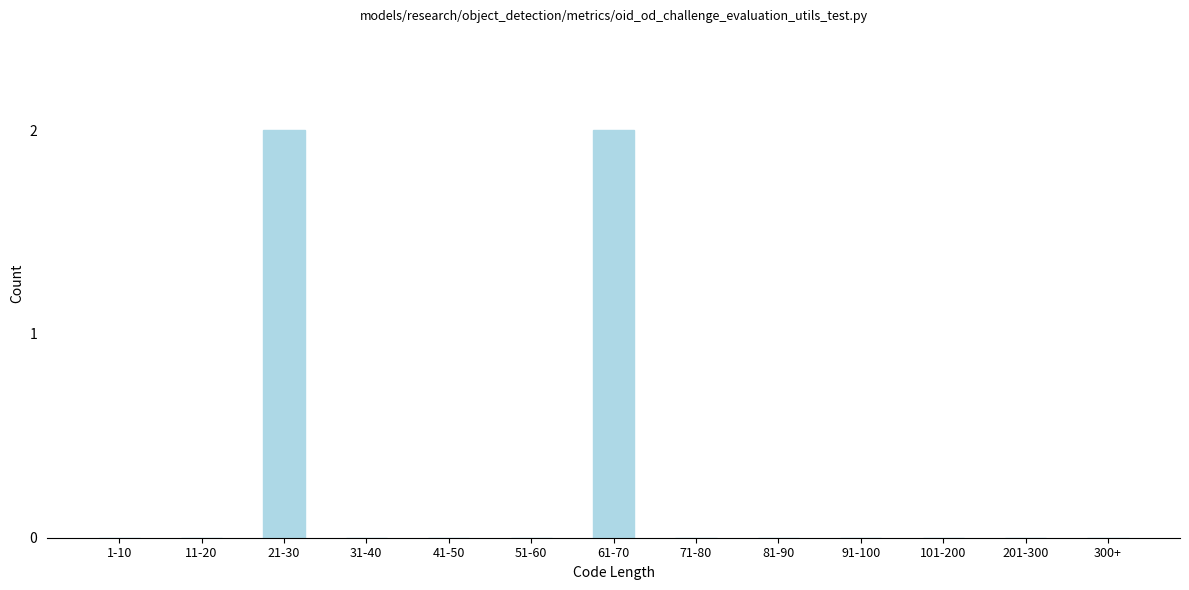

Reading left to right, what are all the values shown in this chart?

1-10=0	11-20=0	21-30=2	31-40=0	41-50=0	51-60=0	61-70=2	71-80=0	81-90=0	91-100=0	101-200=0	201-300=0	300+=0